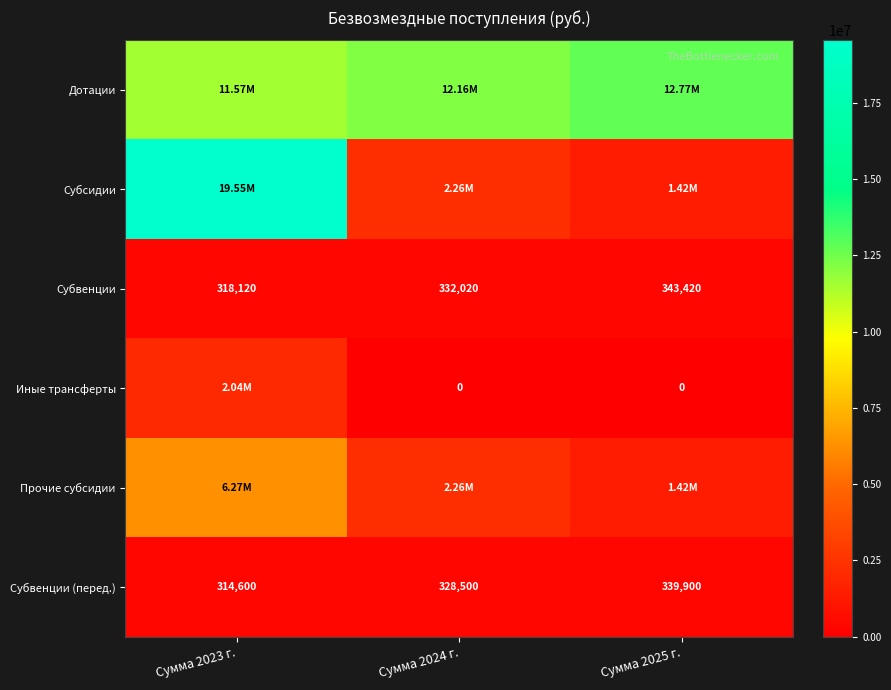

Is the value of Субсидии at Сумма 2024 г. greater than the value of Прочие субсидии at Сумма 2023 г.?

No